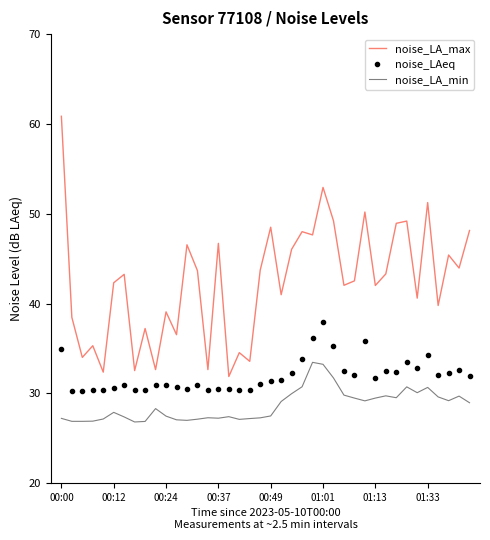

What is the smallest value displayed?

26.8